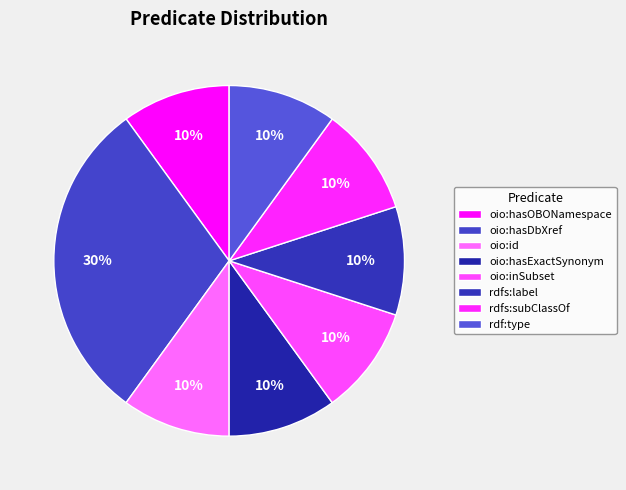

Count the number of slices in the pie.

8